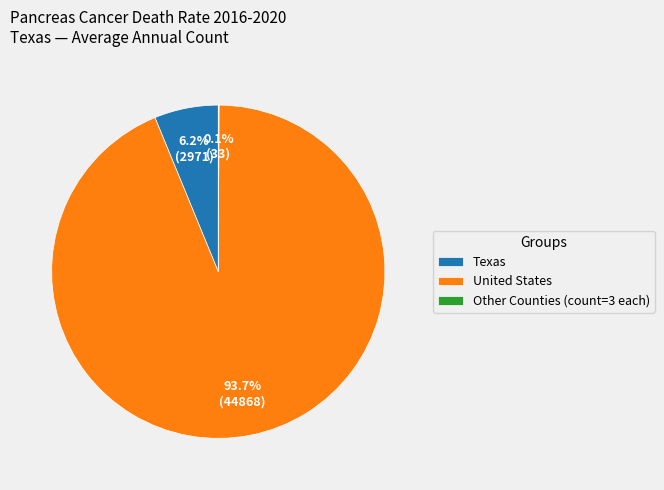

Which category has the biggest portion of the pie?

United States